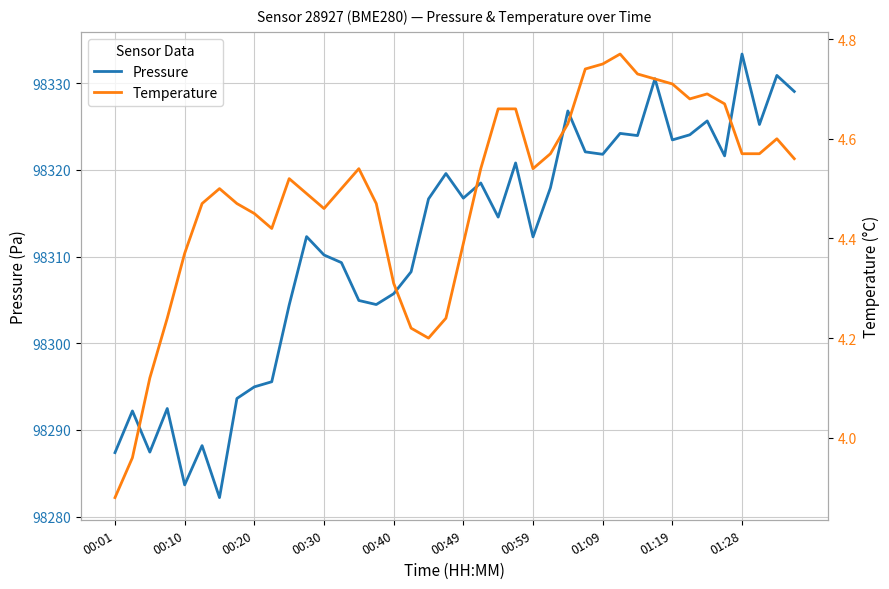

What is the average value of the Pressure series?

98311.4